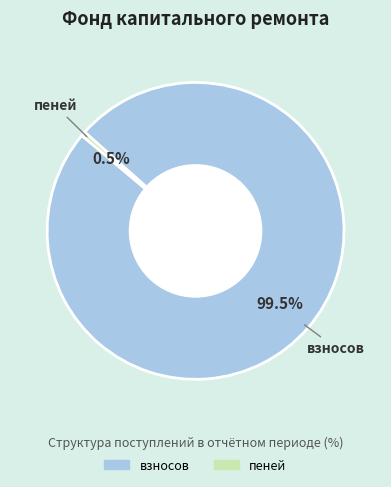

Is there any slice that represents more than half of the pie?

Yes